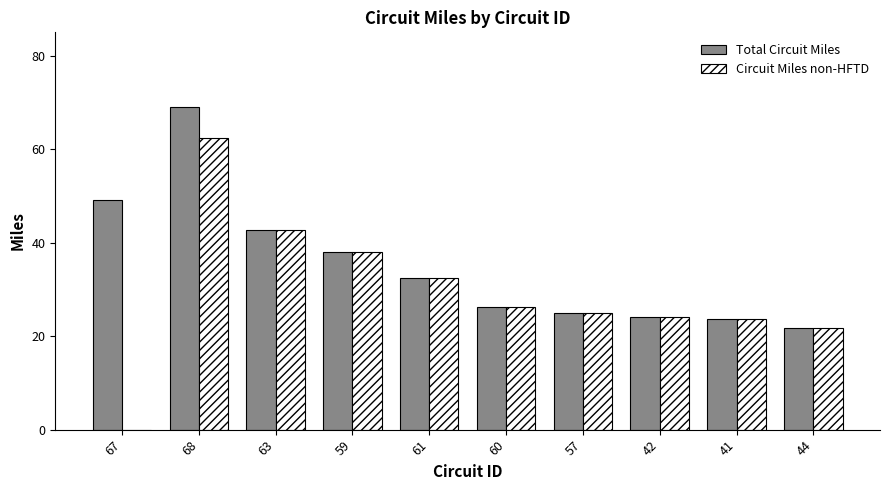

How many data points in Circuit Miles non-HFTD are above 26?

5